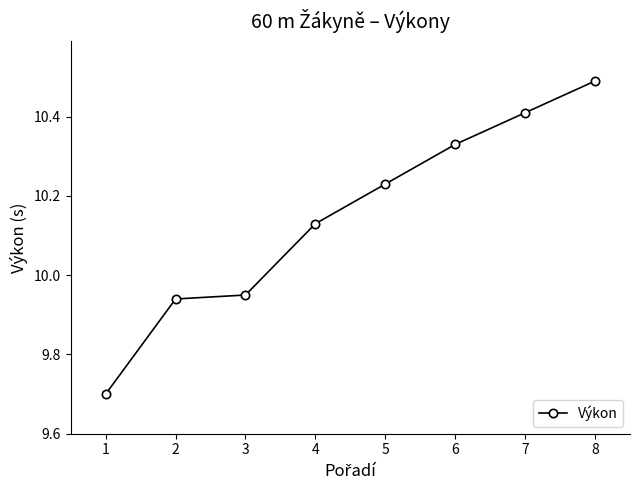

What is the sum of the values at 3 and 2?

19.9